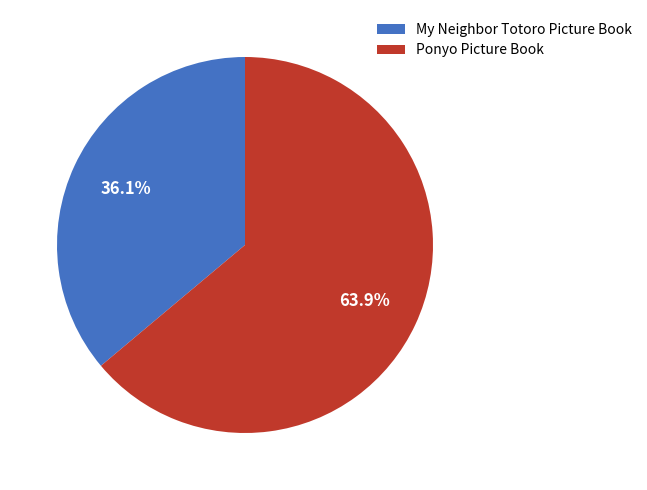

Which category has the smallest portion of the pie?

My Neighbor Totoro Picture Book